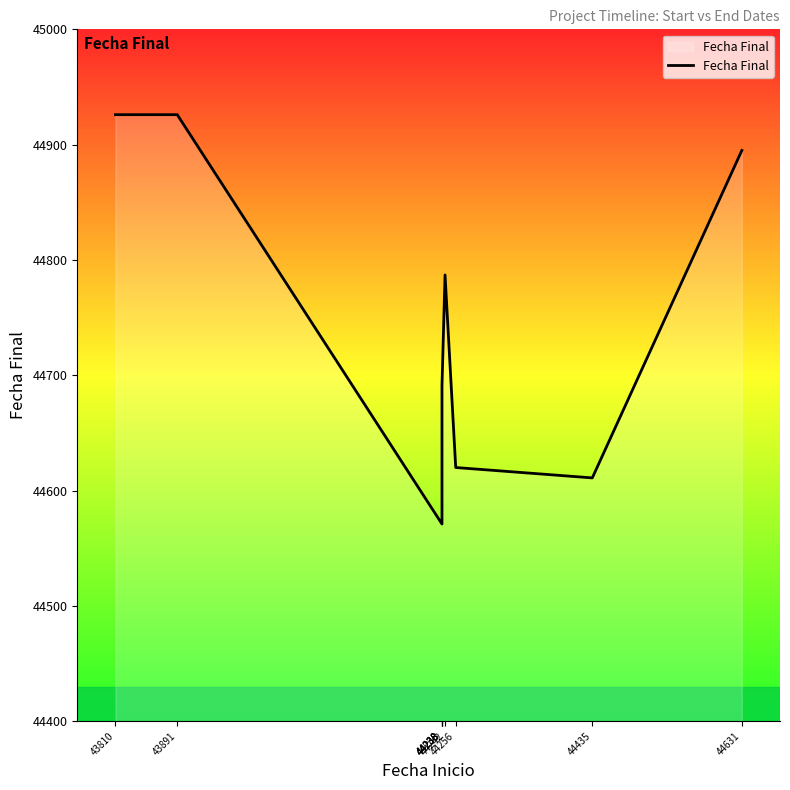

List the labels in order of value, smallest first.

44238, 44238, 44238, 44435, 44256, 44238, 44242, 44631, 43810, 43891